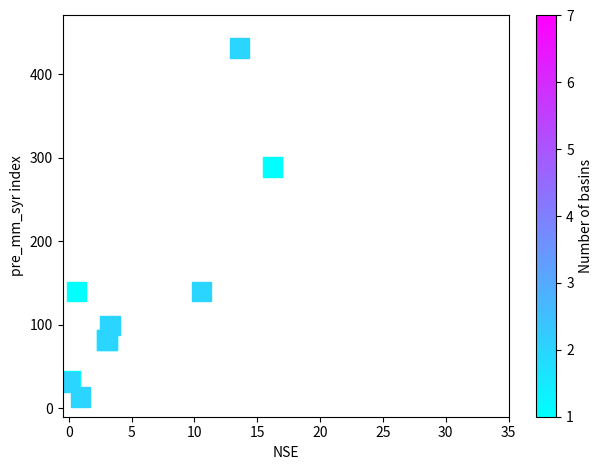

What Y value in the scatter plot is closest to 222?

289.0